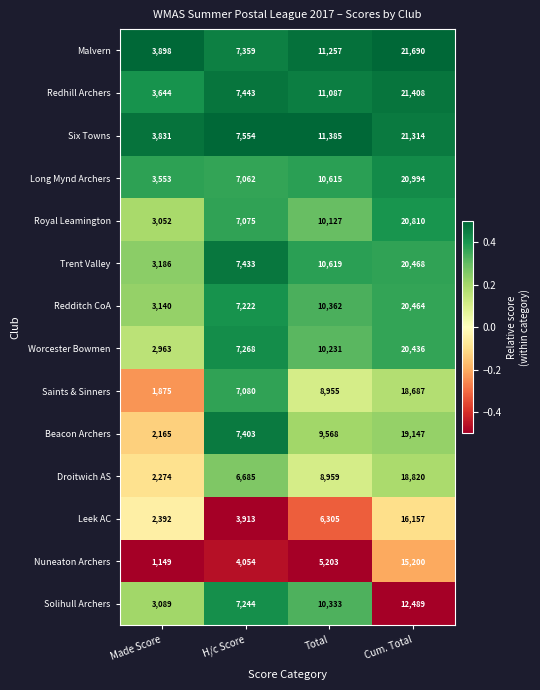

What is the highest value of the Six Towns series?

21314